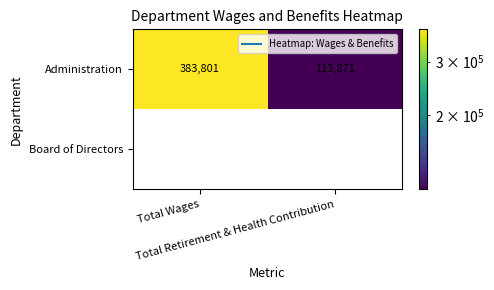

Rank the series by their average value, from lowest to highest.

Board of Directors, Administration